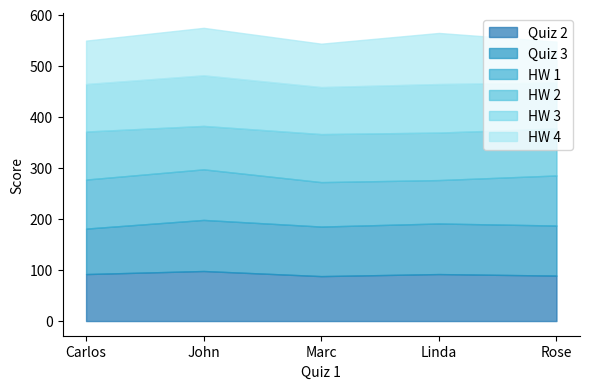

At which category is the sum across all series the highest?

John